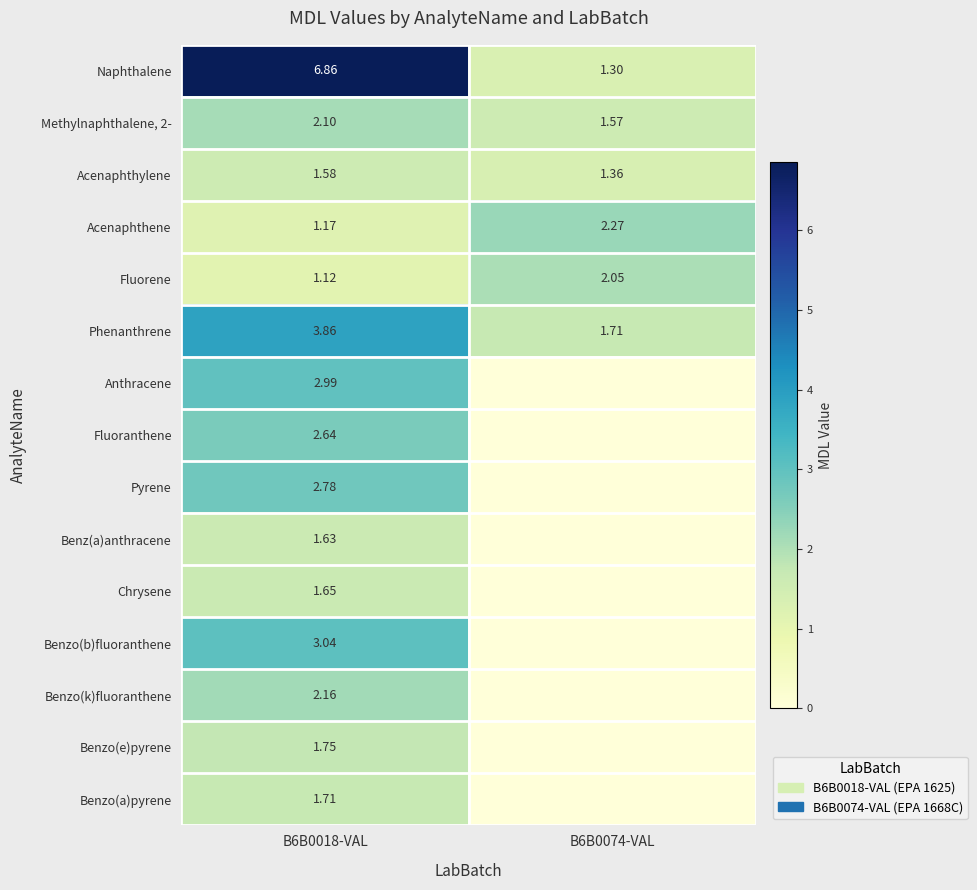

Which has a higher value, B6B0074-VAL or B6B0018-VAL?

B6B0018-VAL